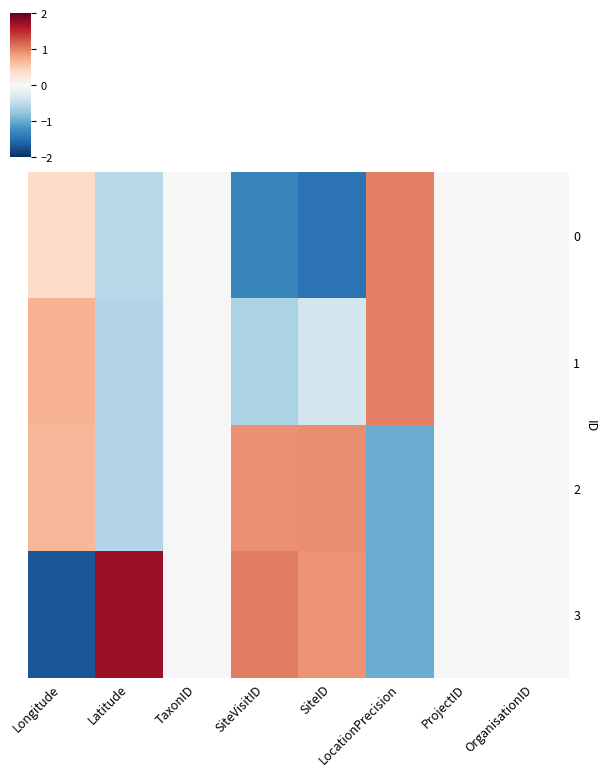

Which series has the largest total across all categories?

3